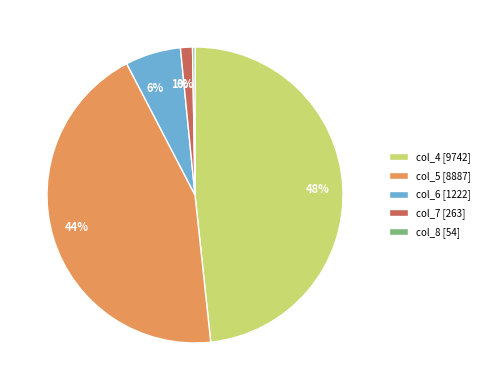

Does any single category account for the majority?

No